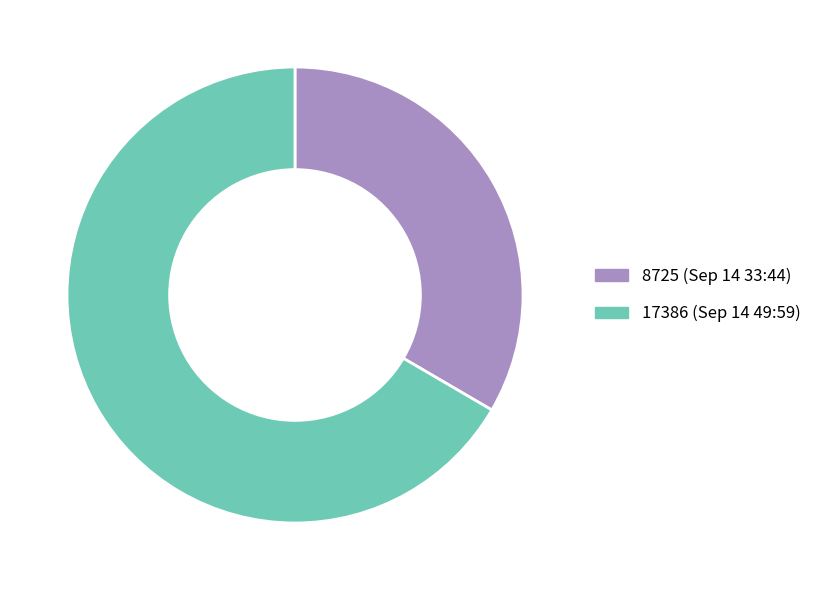

Which slice represents more than half of the pie?

17386 (Sep 14 49:59)